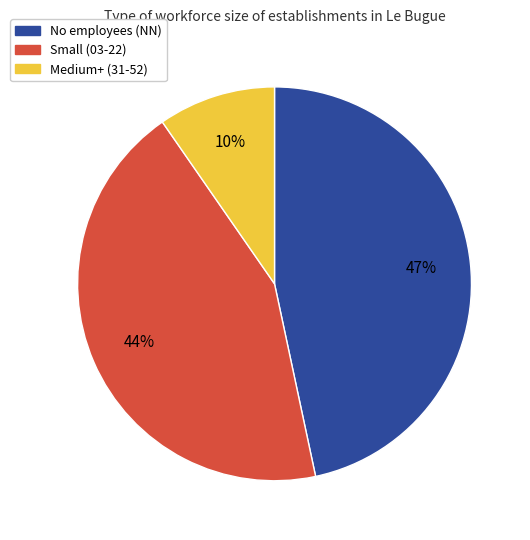

Is there a majority slice in this chart?

No